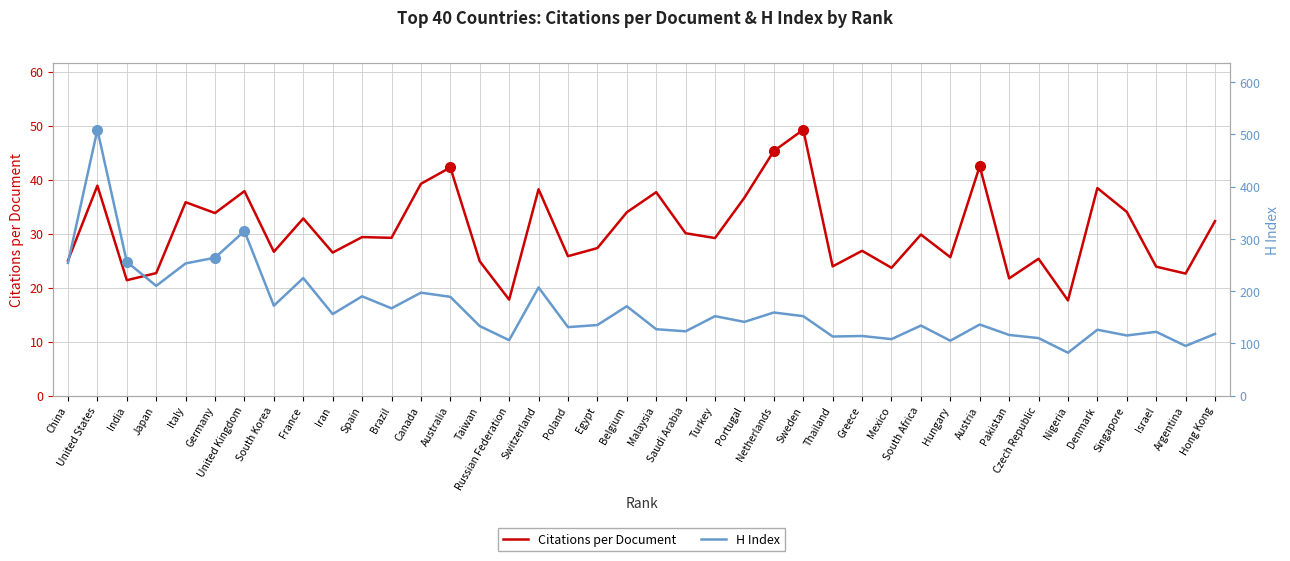

Which label corresponds to the smallest value in the chart?

Nigeria